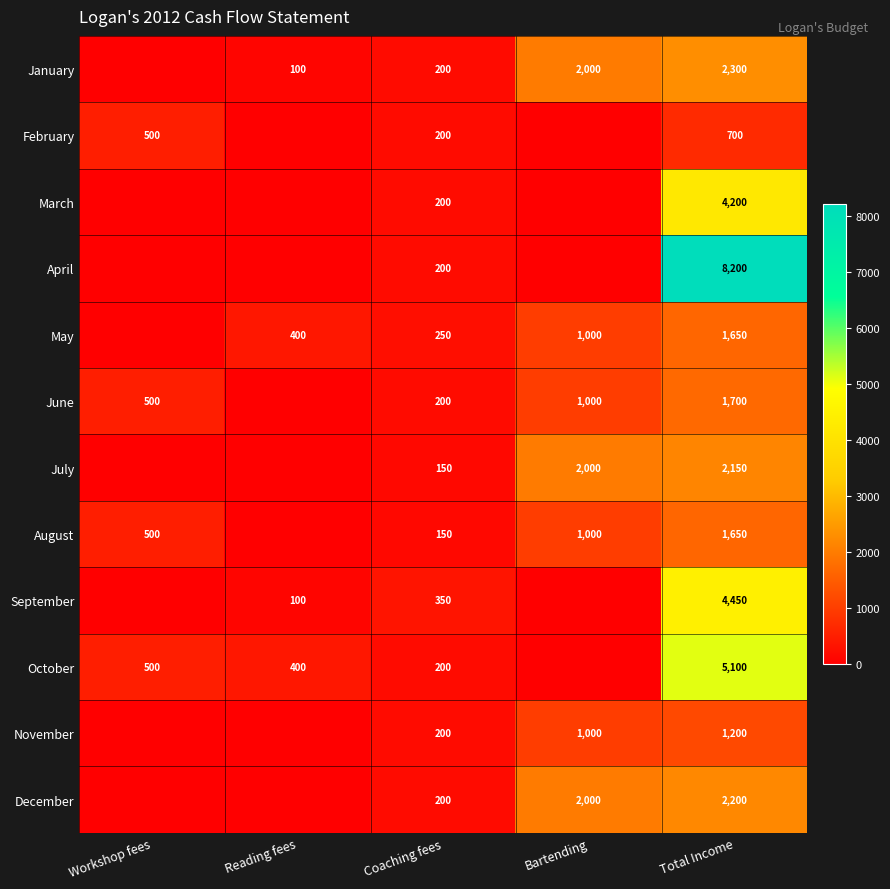

True or false: May has a value of 400 at Reading fees.

True